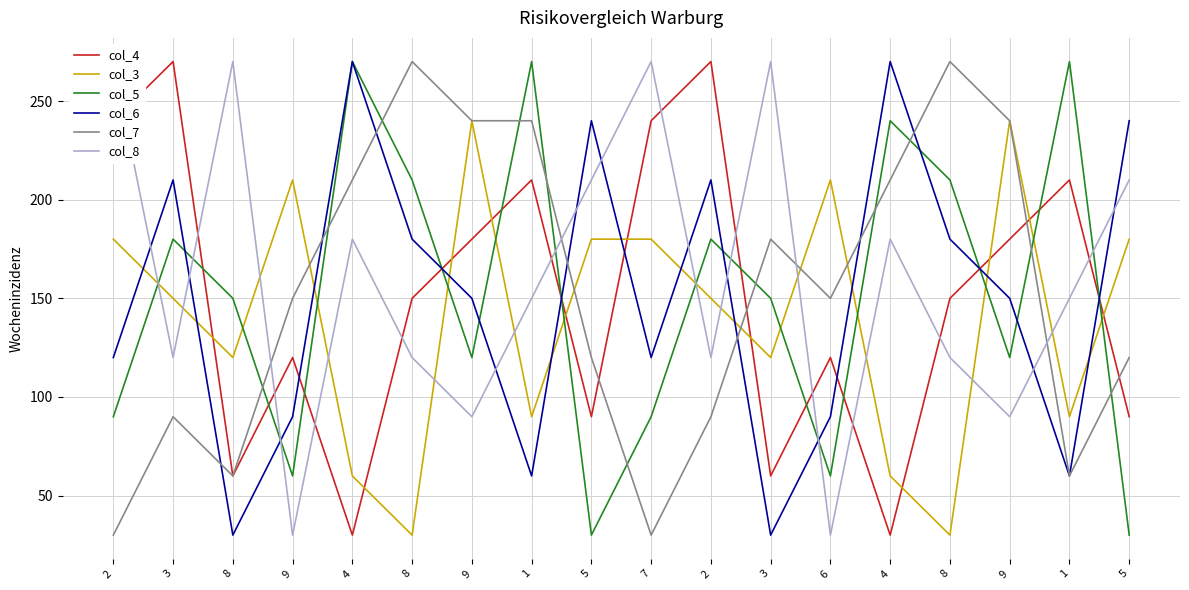

Reading left to right, extract all data points from this chart.

col_4: 240	270	60	120	30	150	180	210	90	240	270	60	120	30	150	180	210	90
col_3: 180	150	120	210	60	30	240	90	180	180	150	120	210	60	30	240	90	180
col_5: 90	180	150	60	270	210	120	270	30	90	180	150	60	240	210	120	270	30
col_6: 120	210	30	90	270	180	150	60	240	120	210	30	90	270	180	150	60	240
col_7: 30	90	60	150	210	270	240	240	120	30	90	180	150	210	270	240	60	120
col_8: 270	120	270	30	180	120	90	150	210	270	120	270	30	180	120	90	150	210